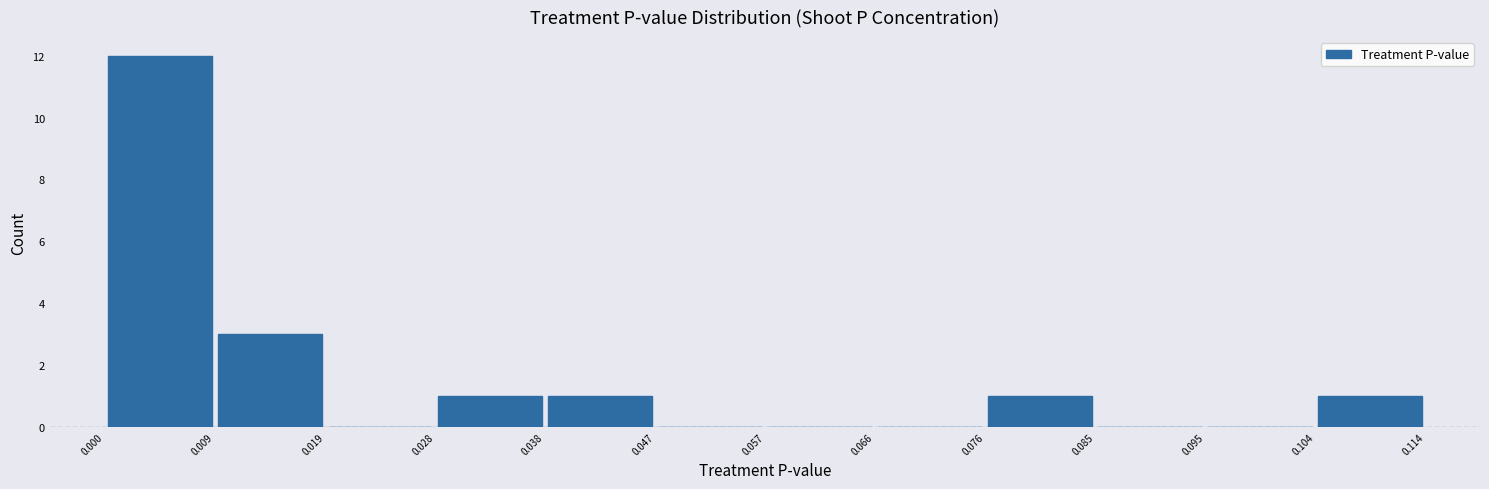

Reading left to right, list every bar in this chart as the range it spans on the x-axis followed by its height. The values are not printed on the chart, so give them approximately, as read against the axis.

0.000 to 0.009: 12
0.009 to 0.019: 3
0.019 to 0.028: 0
0.028 to 0.038: 1
0.038 to 0.047: 1
0.047 to 0.057: 0
0.057 to 0.066: 0
0.066 to 0.076: 0
0.076 to 0.085: 1
0.085 to 0.095: 0
0.095 to 0.104: 0
0.104 to 0.114: 1